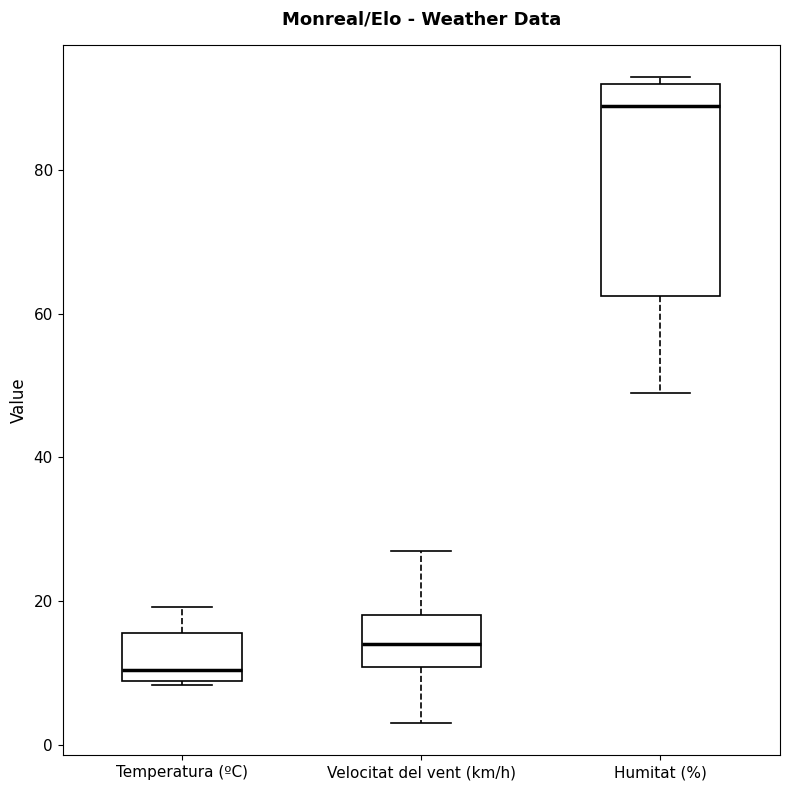

Which box's median line is the highest?

Humitat (%)